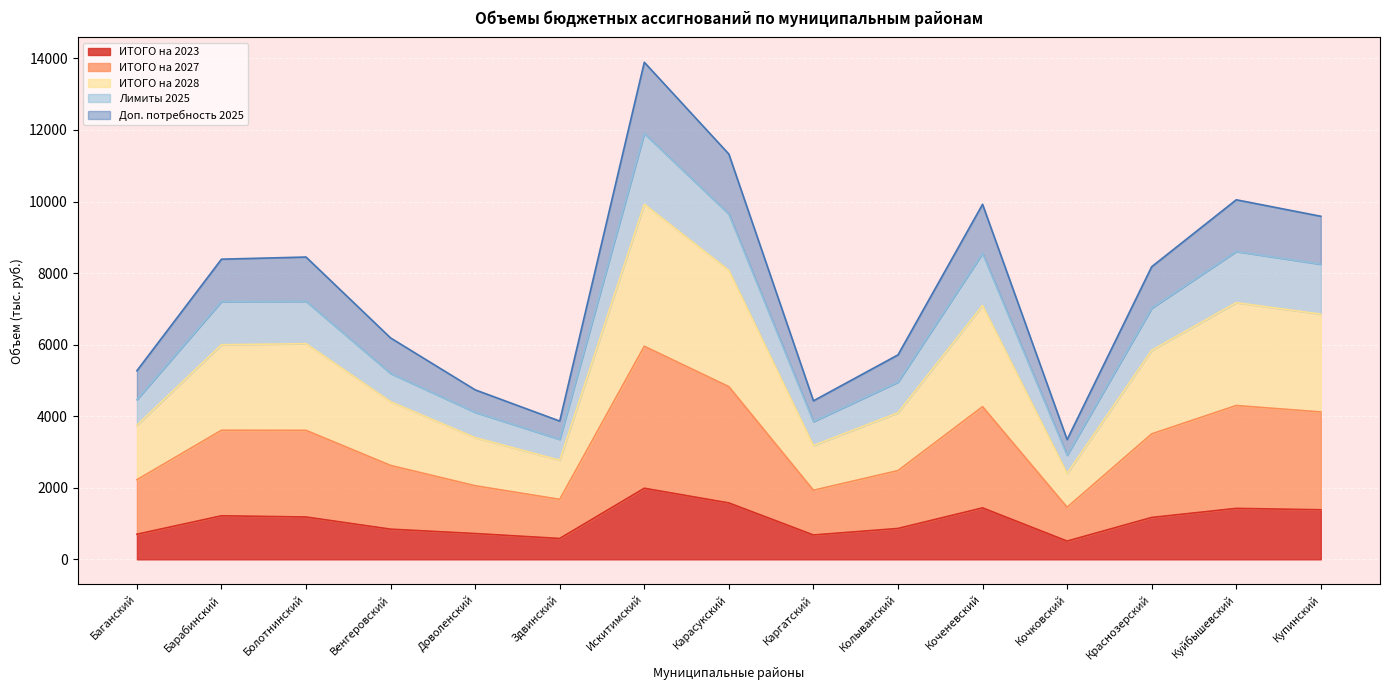

How many lines are shown in the chart?

5